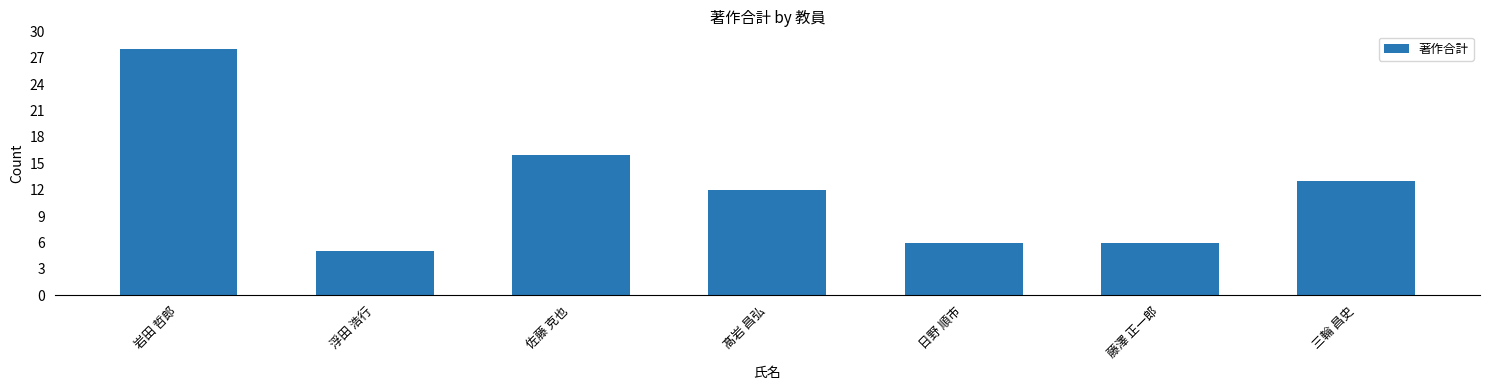

Between 日野 順市 and 髙岩 昌弘, which is larger?

髙岩 昌弘